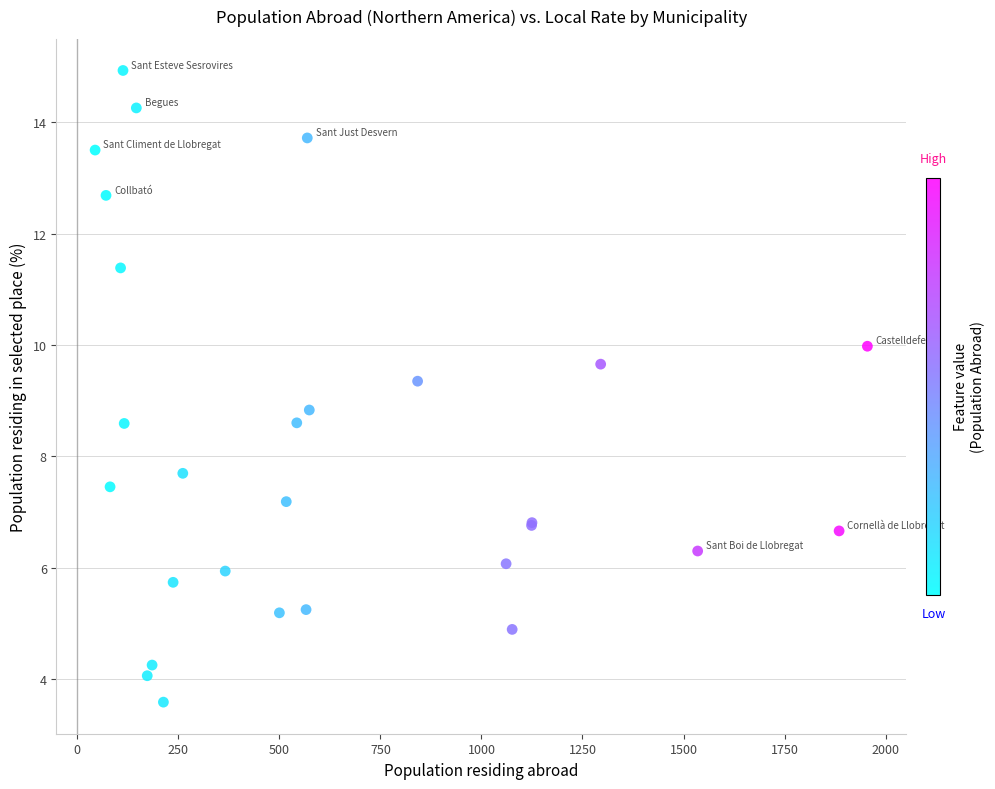

What Y value in the scatter plot is closest to 9?

8.8